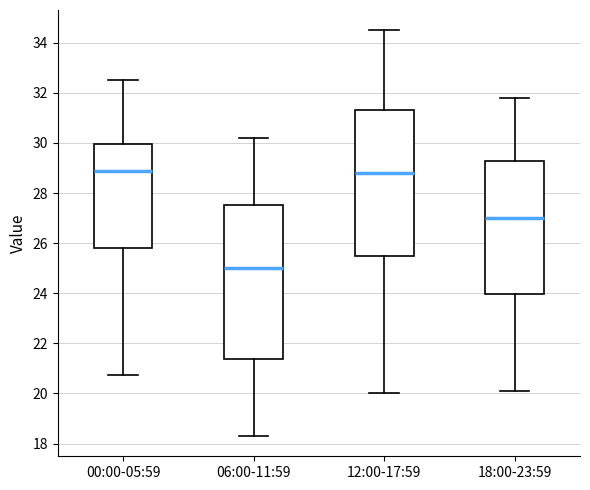

Where does the median line of the box for 12:00-17:59 sit on the y-axis? The values are not printed on the chart, so give them approximately, as read against the axis.

28.8